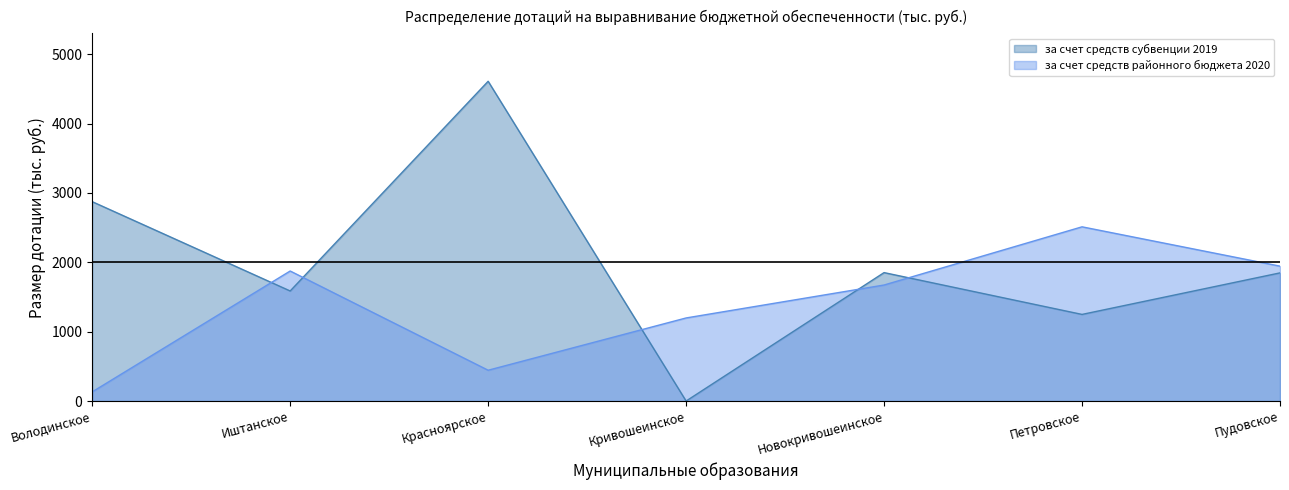

What is the difference between the за счет средств субвенции 2019 values at Иштанское and Володинское?

1288.0